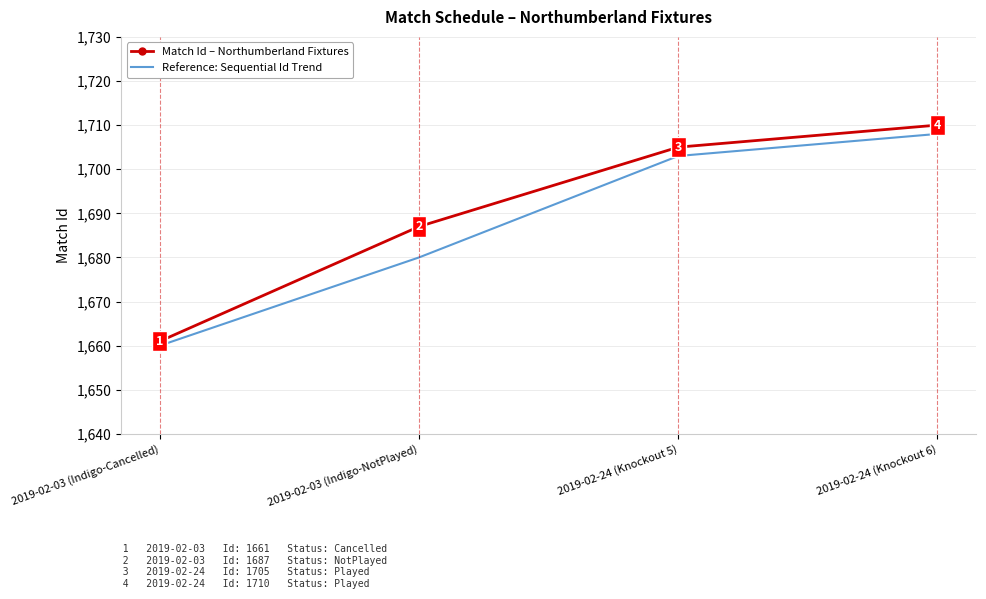

What position from the right is 2019-02-03 (Indigo-Cancelled)?

4